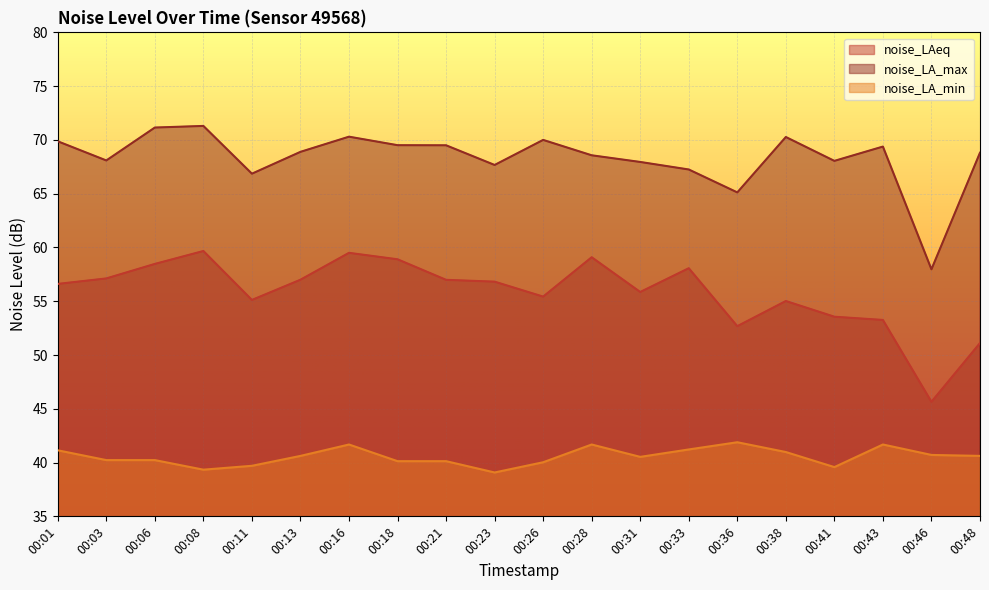

True or false: noise_LAeq and noise_LA_min cross at least once.

False